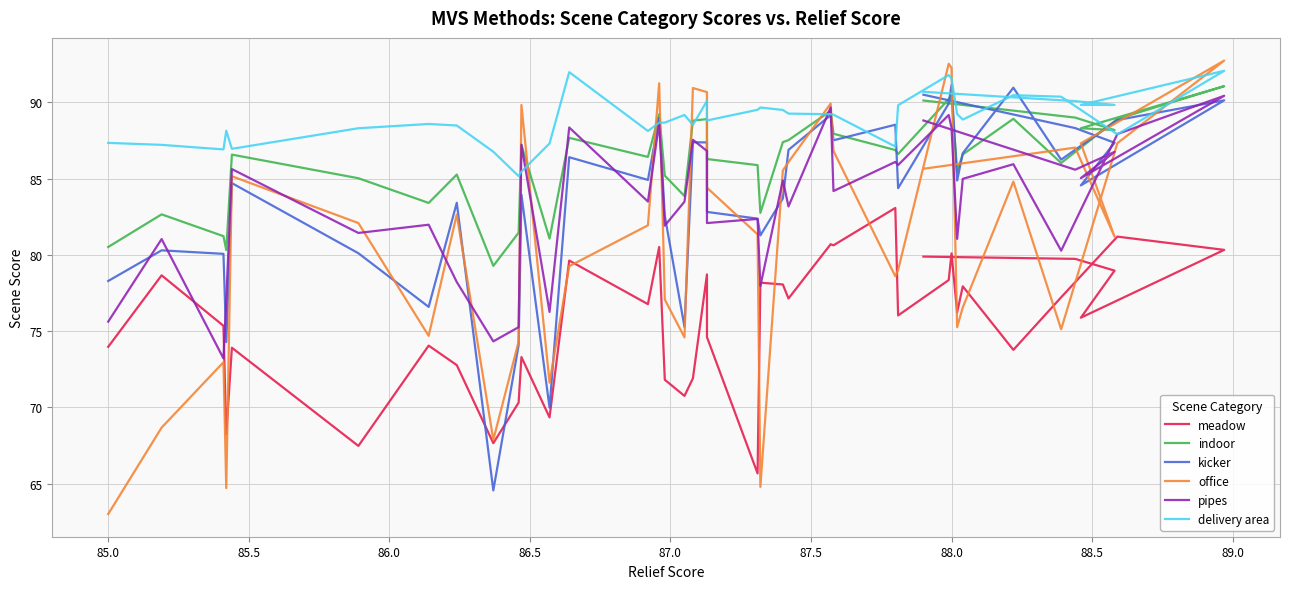

At how many categories does at least one series exceed 78?

40